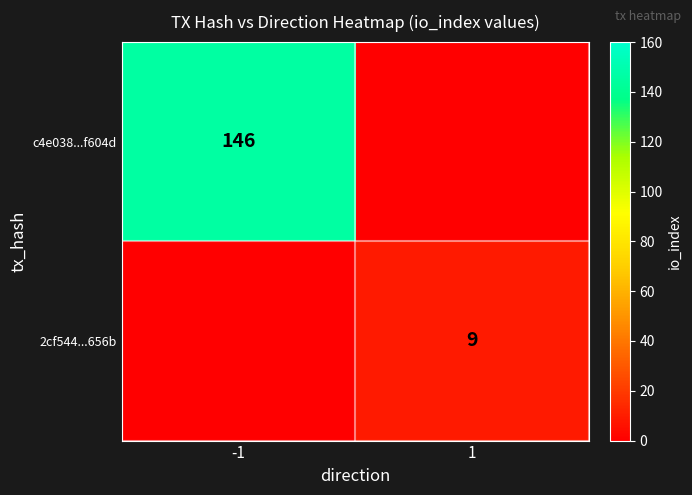

Which category has the highest value across all series?

-1